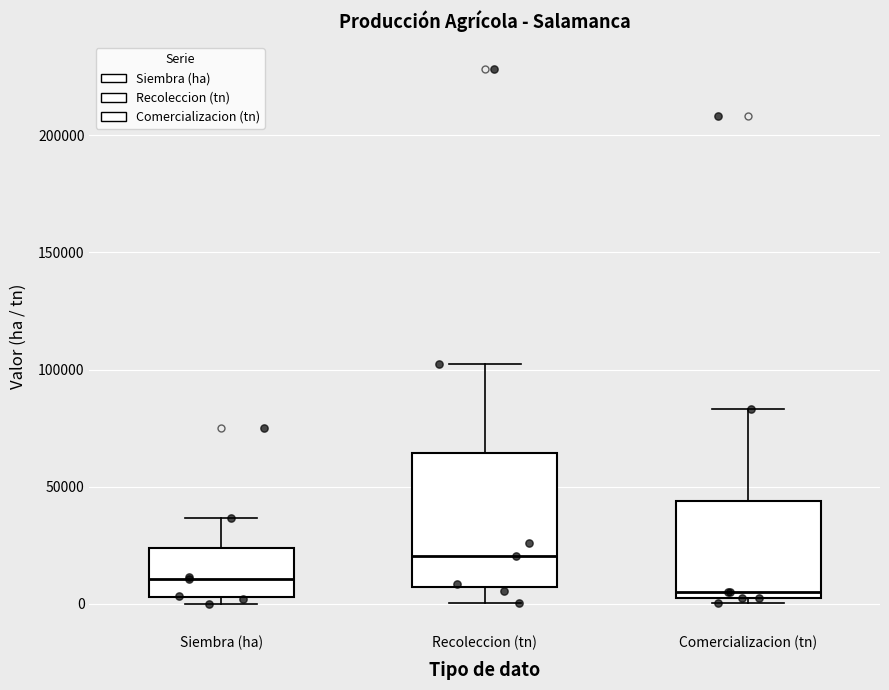

Where does the upper whisker of the box for Comercializacion (tn) end on the y-axis? The values are not printed on the chart, so give them approximately, as read against the axis.

85000